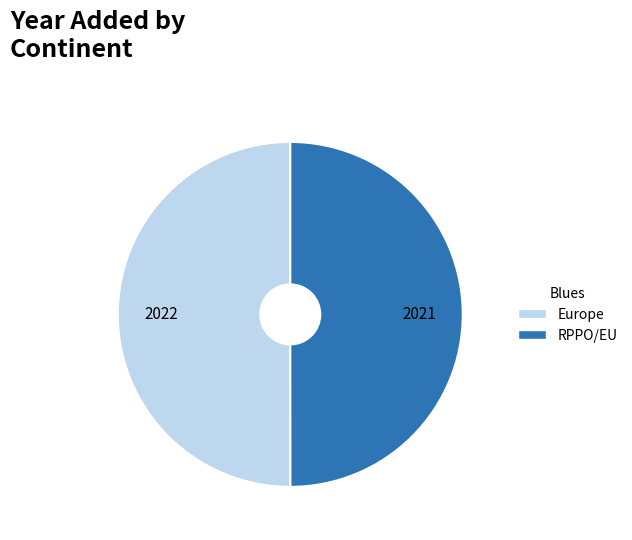

The Europe slice represents 50% of the pie. True or false?

True